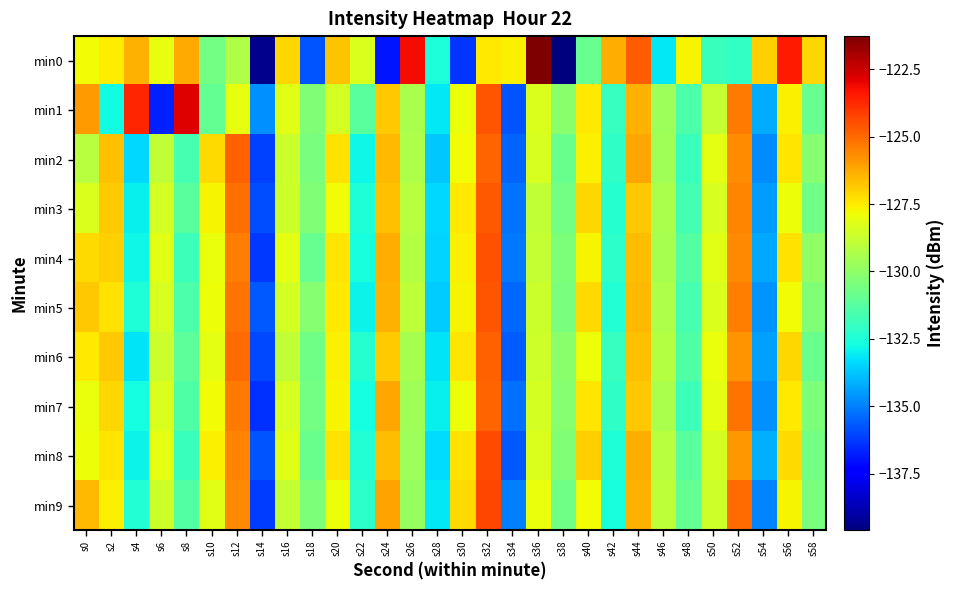

Reading left to right, what are all the values shown in this chart?

min0: s0=-127.9	s2=-127.5	s4=-126.4	s6=-128.0	s8=-126.2	s10=-130.6	s12=-129.3	s14=-139.3	s16=-127.1	s18=-135.8	s20=-126.7	s22=-128.3	s24=-136.9	s26=-123.2	s28=-132.6	s30=-136.3	s32=-127.5	s34=-127.6	s36=-121.3	s38=-139.6	s40=-130.9	s42=-126.3	s44=-124.8	s46=-133.1	s48=-127.7	s50=-131.9	s52=-132.0	s54=-127.0	s56=-123.4	s58=-127.1
min1: s0=-125.9	s2=-132.8	s4=-123.7	s6=-136.7	s8=-122.8	s10=-131.0	s12=-128.1	s14=-134.7	s16=-128.2	s18=-130.3	s20=-128.5	s22=-131.2	s24=-126.8	s26=-129.4	s28=-133.1	s30=-127.9	s32=-124.6	s34=-135.8	s36=-128.3	s38=-130.1	s40=-127.5	s42=-132.0	s44=-126.4	s46=-129.7	s48=-131.5	s50=-128.8	s52=-125.3	s54=-134.2	s56=-127.6	s58=-130.9
min2: s0=-129.1	s2=-126.7	s4=-133.4	s6=-128.9	s8=-131.6	s10=-127.2	s12=-124.8	s14=-136.1	s16=-128.7	s18=-130.5	s20=-127.3	s22=-132.8	s24=-126.5	s26=-129.3	s28=-133.7	s30=-127.8	s32=-124.9	s34=-135.5	s36=-128.4	s38=-130.8	s40=-127.6	s42=-132.1	s44=-126.2	s46=-129.6	s48=-131.9	s50=-128.1	s52=-125.7	s54=-134.8	s56=-127.4	s58=-130.2
min3: s0=-128.3	s2=-126.9	s4=-133.0	s6=-128.5	s8=-131.2	s10=-127.7	s12=-125.1	s14=-135.9	s16=-128.6	s18=-130.3	s20=-127.8	s22=-132.5	s24=-126.7	s26=-129.1	s28=-133.4	s30=-127.5	s32=-124.7	s34=-135.2	s36=-128.9	s38=-130.6	s40=-127.1	s42=-132.3	s44=-126.8	s46=-129.4	s48=-131.7	s50=-128.4	s52=-125.5	s54=-134.5	s56=-127.9	s58=-130.7
min4: s0=-127.2	s2=-127.0	s4=-132.8	s6=-128.2	s8=-131.8	s10=-128.0	s12=-125.4	s14=-136.3	s16=-128.1	s18=-130.9	s20=-127.4	s22=-132.6	s24=-126.3	s26=-129.2	s28=-133.5	s30=-127.6	s32=-124.5	s34=-135.1	s36=-128.8	s38=-130.4	s40=-127.7	s42=-132.2	s44=-126.6	s46=-129.5	s48=-131.3	s50=-128.2	s52=-125.6	s54=-134.3	s56=-127.3	s58=-130.0
min5: s0=-126.8	s2=-127.3	s4=-132.5	s6=-128.4	s8=-131.5	s10=-127.9	s12=-125.2	s14=-135.7	s16=-128.5	s18=-130.2	s20=-127.5	s22=-132.9	s24=-126.4	s26=-129.0	s28=-133.6	s30=-127.7	s32=-124.6	s34=-135.4	s36=-128.7	s38=-130.5	s40=-127.2	s42=-132.4	s44=-126.5	s46=-129.3	s48=-131.6	s50=-128.3	s52=-125.4	s54=-134.6	s56=-127.8	s58=-130.3
min6: s0=-127.5	s2=-126.8	s4=-133.2	s6=-128.7	s8=-131.1	s10=-128.1	s12=-125.0	s14=-136.0	s16=-128.9	s18=-130.7	s20=-127.6	s22=-132.3	s24=-126.9	s26=-129.5	s28=-133.2	s30=-127.4	s32=-124.8	s34=-135.6	s36=-128.6	s38=-130.1	s40=-127.9	s42=-132.0	s44=-126.7	s46=-129.2	s48=-131.4	s50=-128.0	s52=-125.8	s54=-134.4	s56=-127.1	s58=-130.8
min7: s0=-128.0	s2=-127.1	s4=-132.7	s6=-128.3	s8=-131.4	s10=-127.8	s12=-125.3	s14=-136.4	s16=-128.4	s18=-130.6	s20=-127.7	s22=-132.7	s24=-126.2	s26=-129.6	s28=-133.0	s30=-127.9	s32=-124.9	s34=-135.3	s36=-128.5	s38=-130.2	s40=-127.4	s42=-132.1	s44=-126.8	s46=-129.4	s48=-131.8	s50=-128.1	s52=-125.2	s54=-134.7	s56=-127.5	s58=-130.4
min8: s0=-127.9	s2=-127.4	s4=-132.9	s6=-128.1	s8=-131.9	s10=-127.6	s12=-125.5	s14=-135.8	s16=-128.2	s18=-130.8	s20=-127.3	s22=-132.4	s24=-126.6	s26=-129.7	s28=-133.3	s30=-127.3	s32=-124.4	s34=-135.7	s36=-128.3	s38=-130.3	s40=-127.0	s42=-132.5	s44=-126.3	s46=-129.1	s48=-131.2	s50=-128.5	s52=-125.9	s54=-134.1	s56=-127.2	s58=-130.6
min9: s0=-126.5	s2=-127.6	s4=-132.4	s6=-128.6	s8=-131.3	s10=-128.2	s12=-125.6	s14=-136.2	s16=-128.8	s18=-130.4	s20=-127.9	s22=-132.2	s24=-126.1	s26=-129.8	s28=-133.1	s30=-127.2	s32=-124.3	s34=-135.0	s36=-128.0	s38=-130.7	s40=-127.8	s42=-132.6	s44=-126.4	s46=-129.0	s48=-131.0	s50=-128.6	s52=-125.0	s54=-134.9	s56=-127.7	s58=-130.5